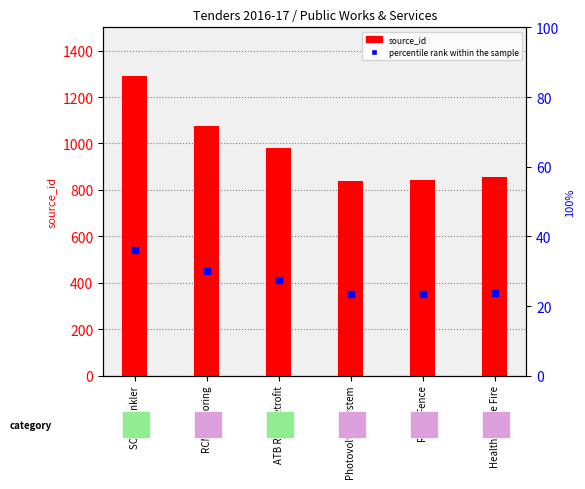

Which series contains the lowest Y value?

percentile rank within the sample